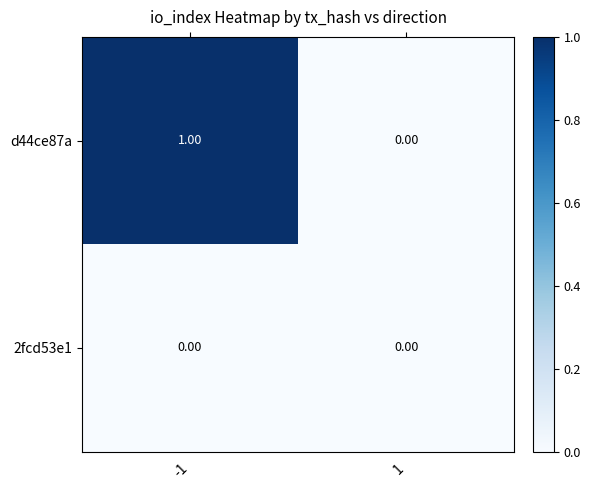

List the labels in order of d44ce87a value, largest first.

-1, 1